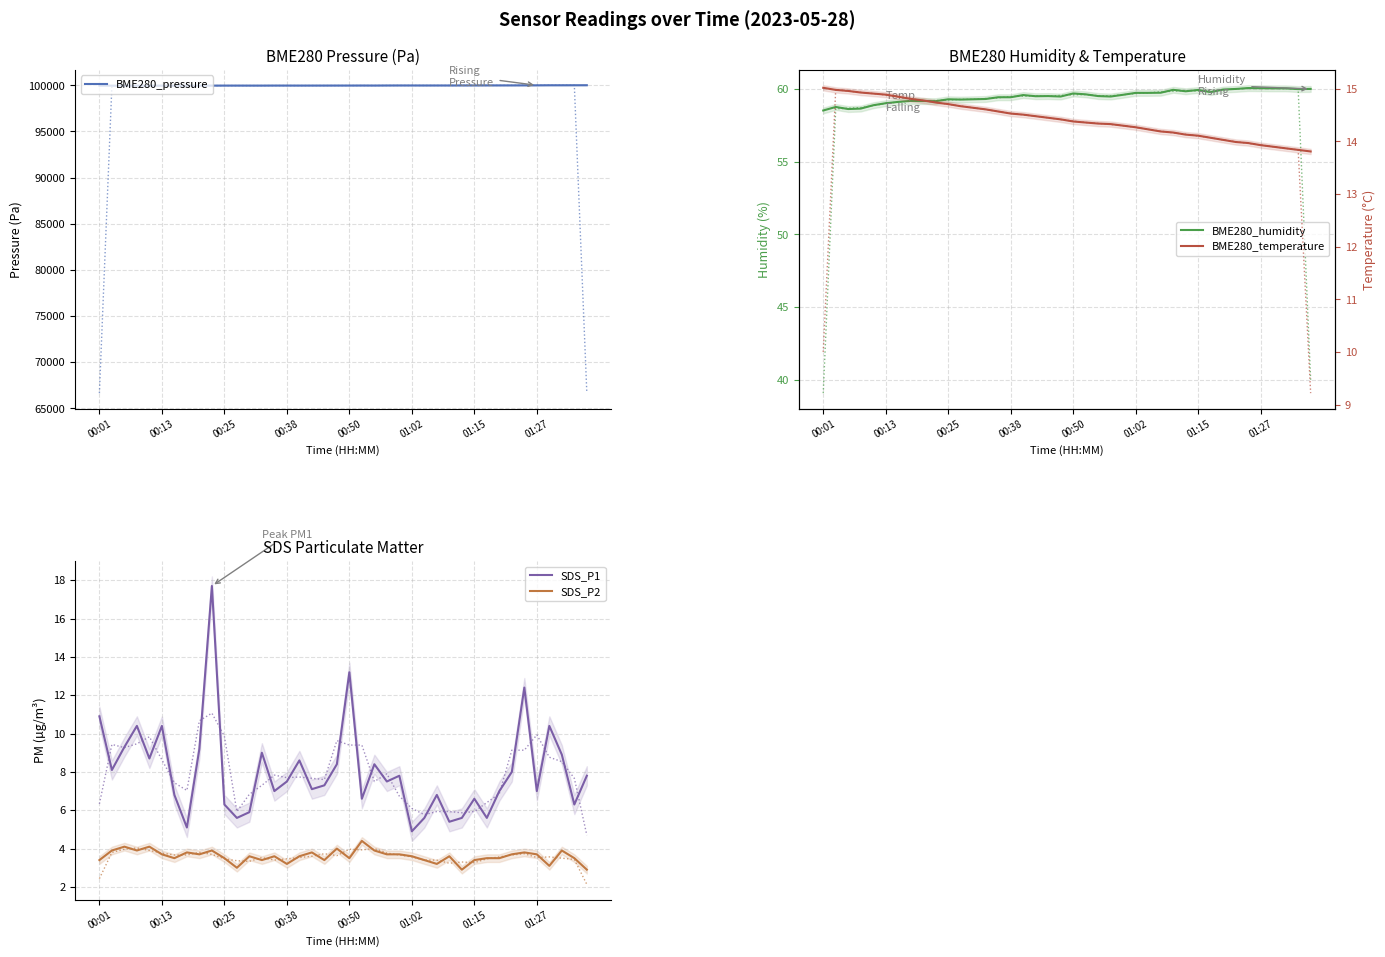

True or false: SDS_P1 and SDS_P2 intersect in this chart.

False